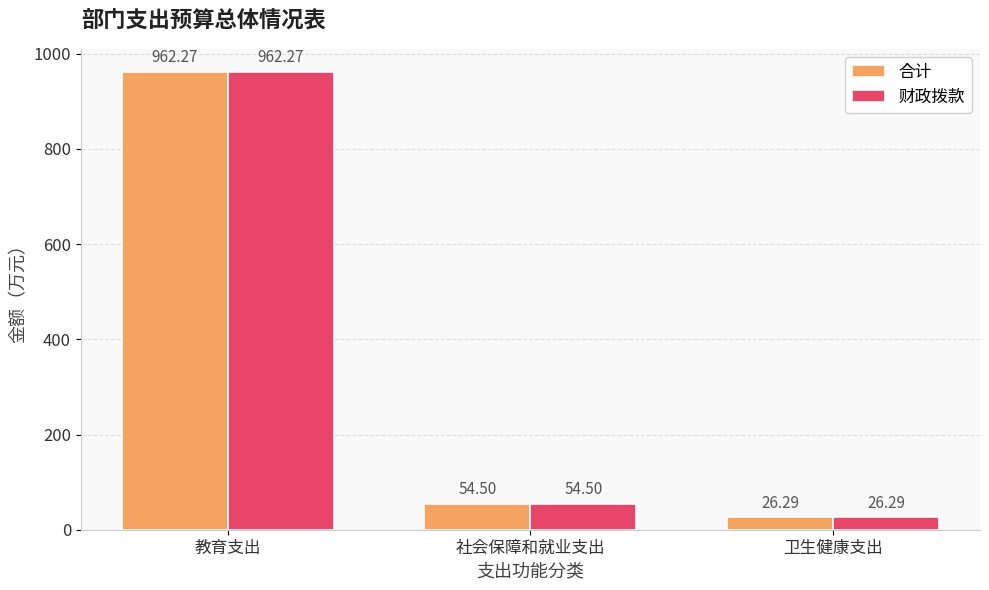

At which category is the sum across all series the highest?

教育支出